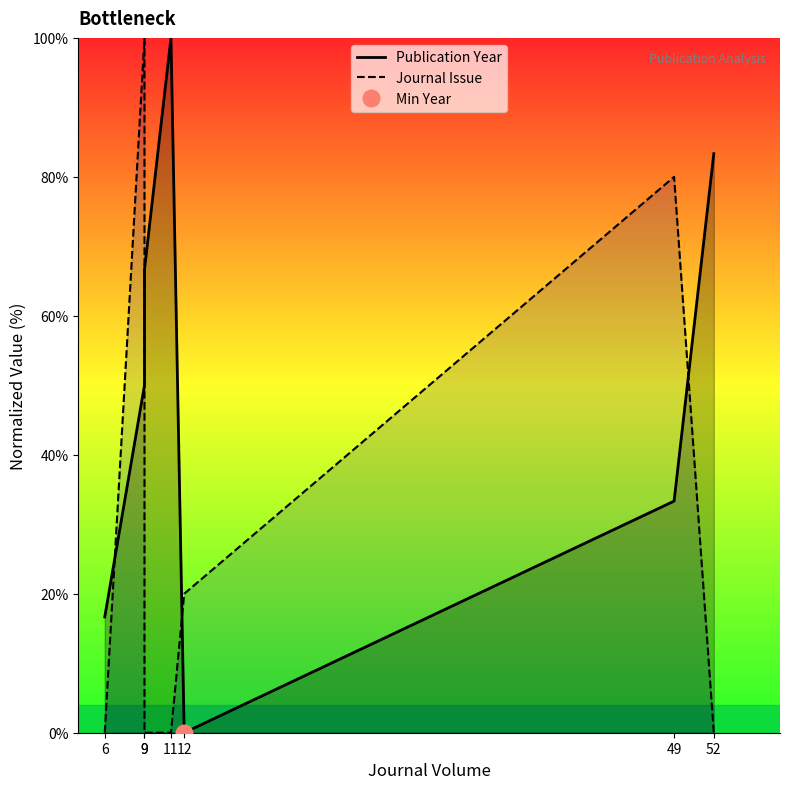

In Publication Year, how many points are lower than both neighbors (excluding endpoints)?

1